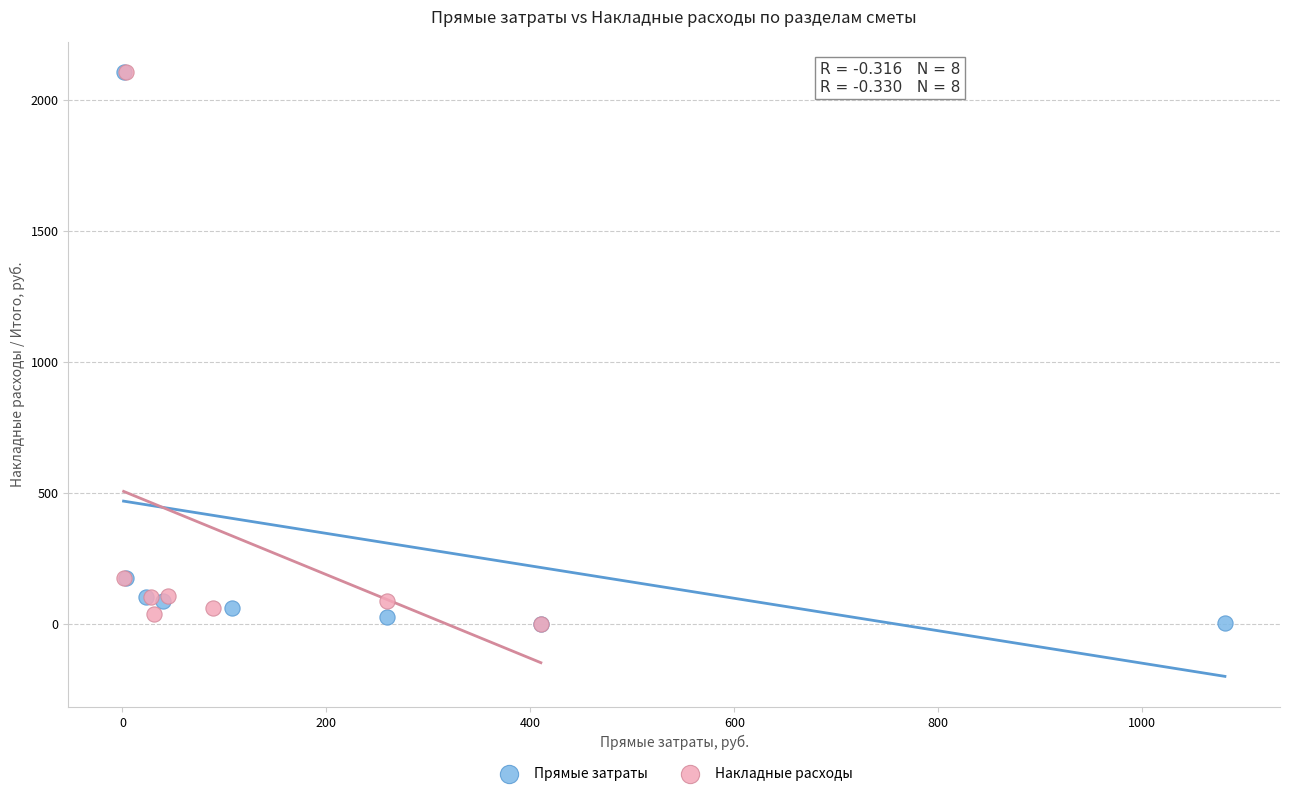

What are all the series names shown in the legend?

Прямые затраты, Накладные расходы